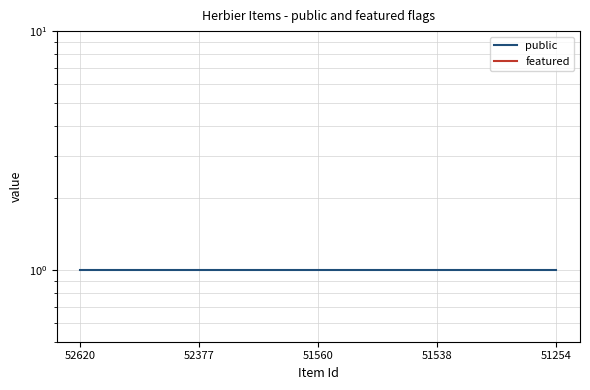

Between 51254 and 51560, which is larger?

51254